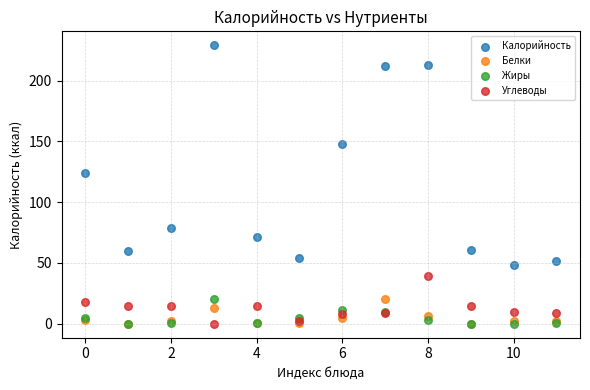

In the Калорийность series, what Y value is closest to 138?

148